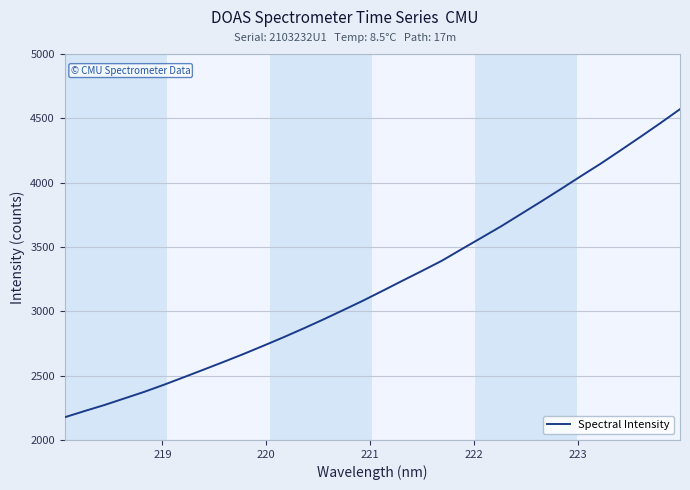

What is the difference between the maximum and minimum values?

2394.8